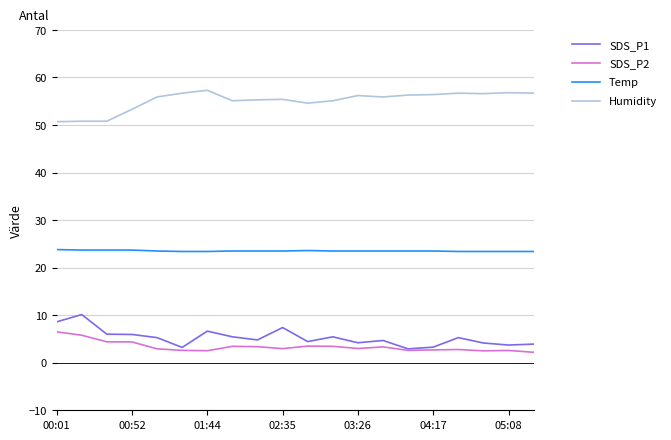

Rank the series by their maximum value, from lowest to highest.

SDS_P2, SDS_P1, Temp, Humidity